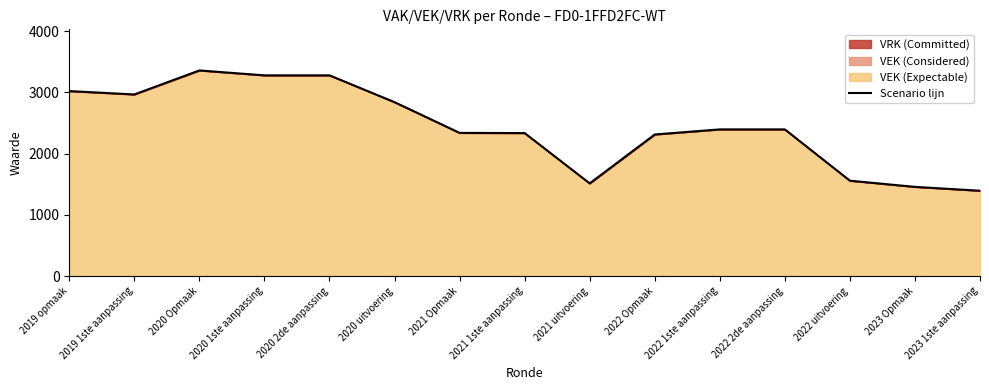

Is it true that the value at 2020 2de aanpassing is 4660?

False